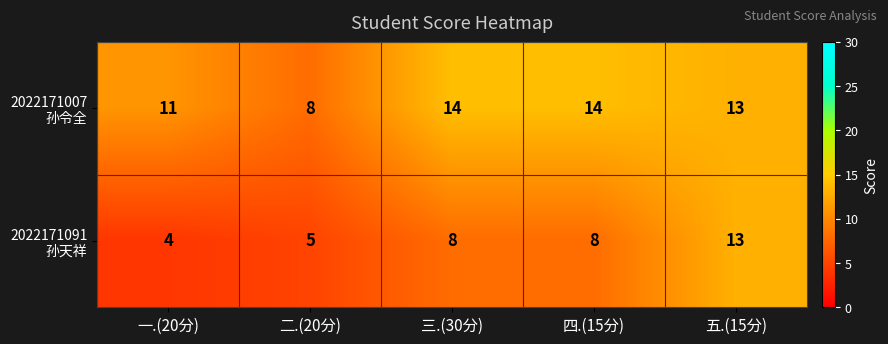

Which label corresponds to the smallest value in the chart?

一.(20分)